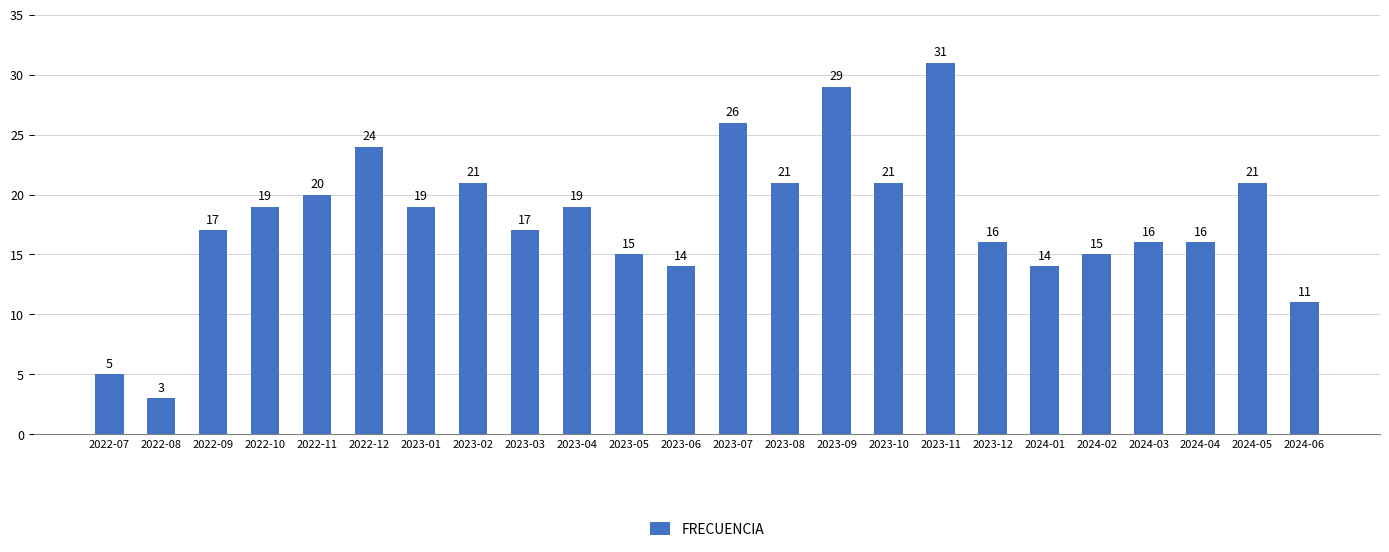

Reading left to right, list all the values displayed in this chart.

5	3	17	19	20	24	19	21	17	19	15	14	26	21	29	21	31	16	14	15	16	16	21	11